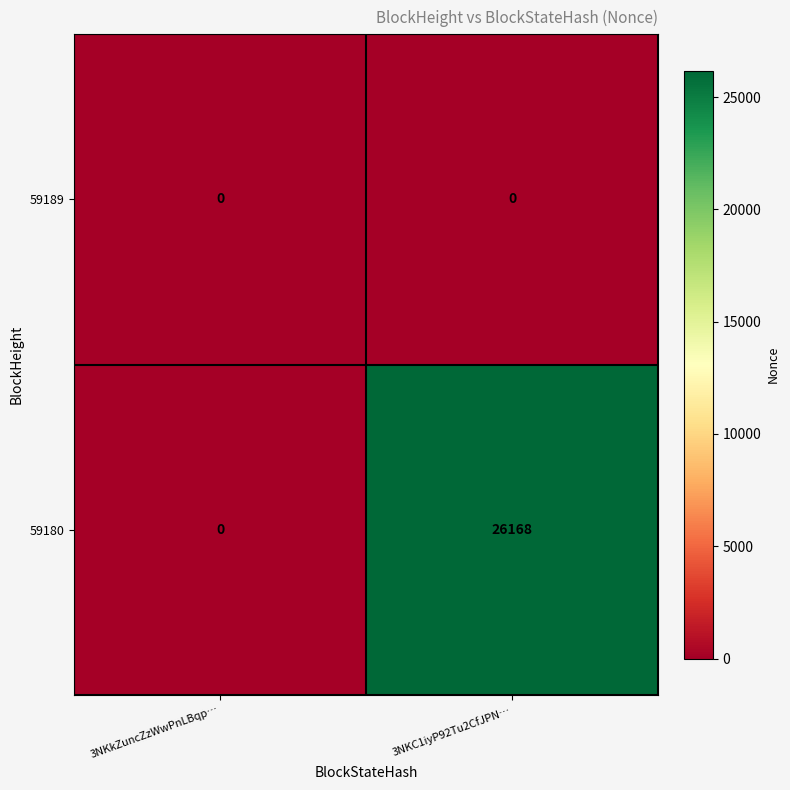

Which series has the widest spread of values?

59180